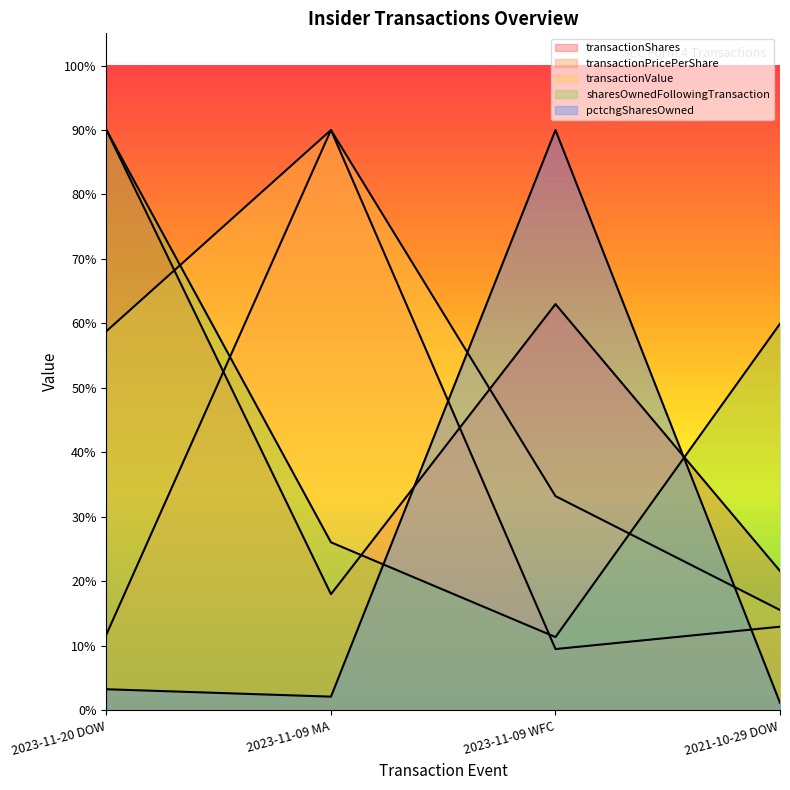

Is it true that transactionValue equals 70360.2 at 2023-11-09 WFC?

False